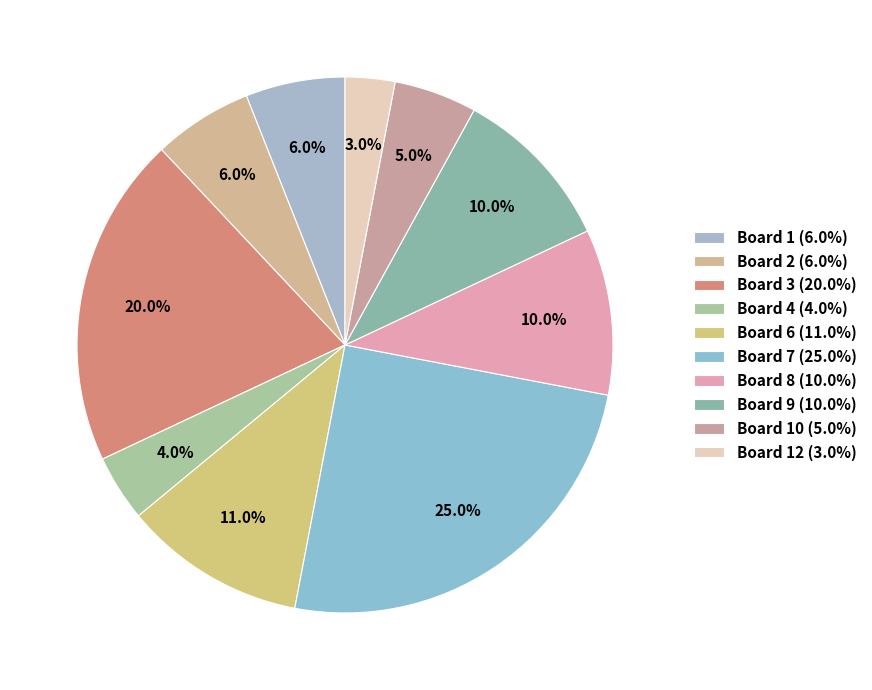

How many segments does this pie chart have?

10